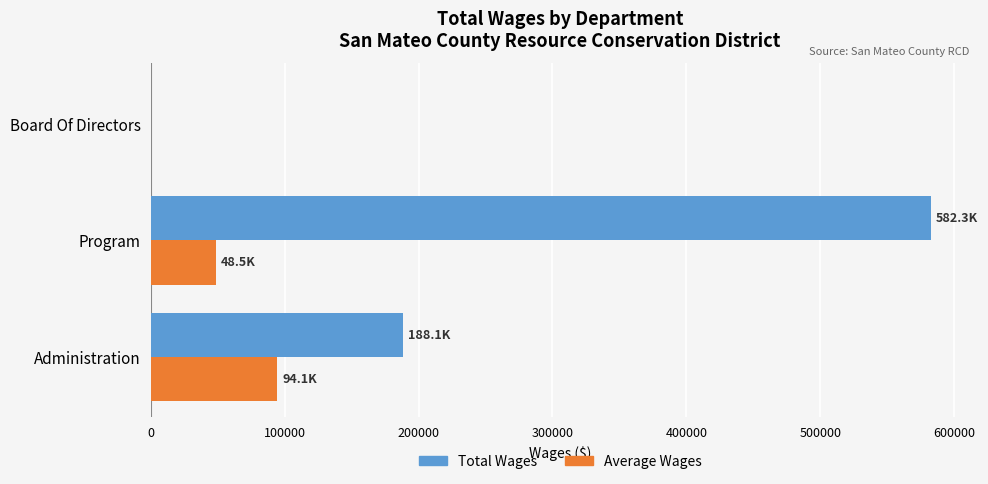

Where is Total Wages nearest to the value 291158?

Administration